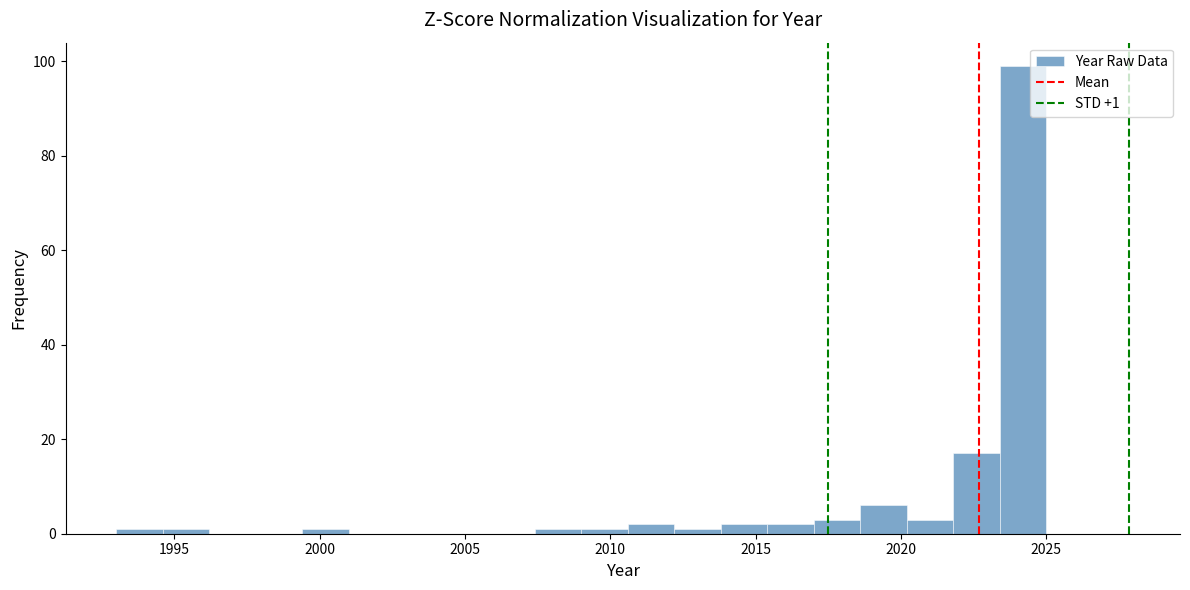

Around what value on the x-axis is the tallest bar? Give the approximate position of its centre, as read against the axis.

2024.0